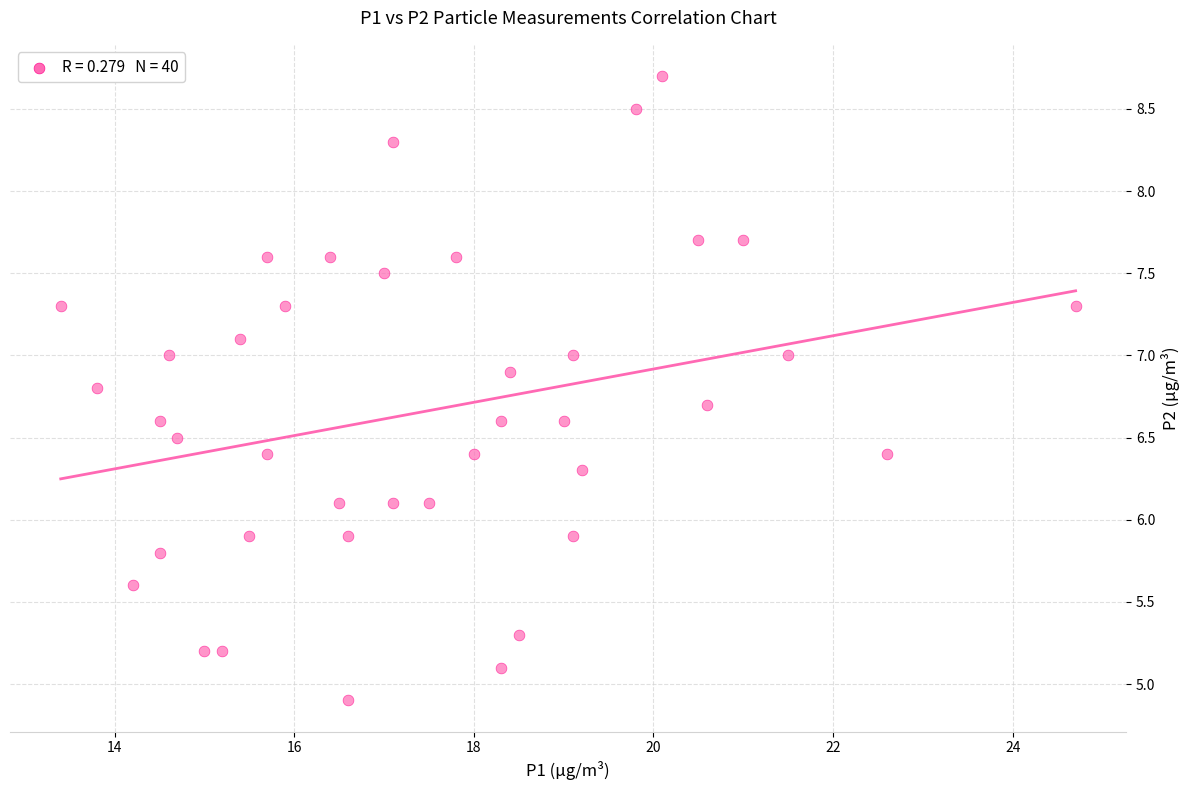

What is the range of Y values (max minus min)?

3.8